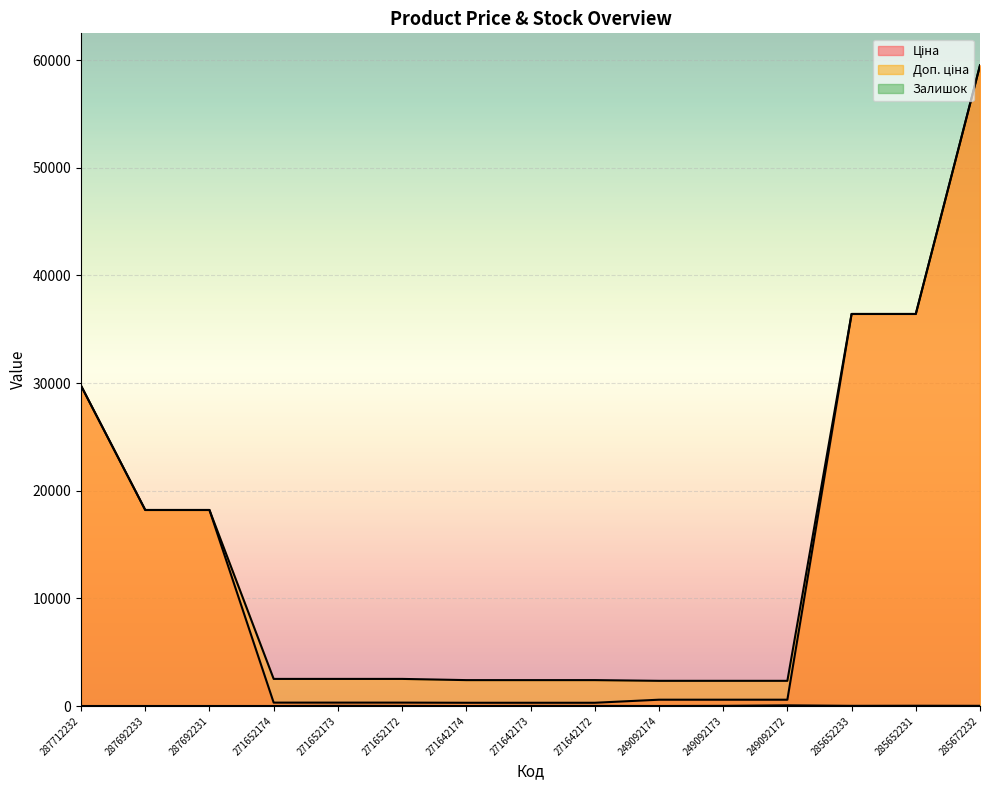

At 249092172, list the series in order from largest to smallest.

Доп. ціна, Ціна, Залишок